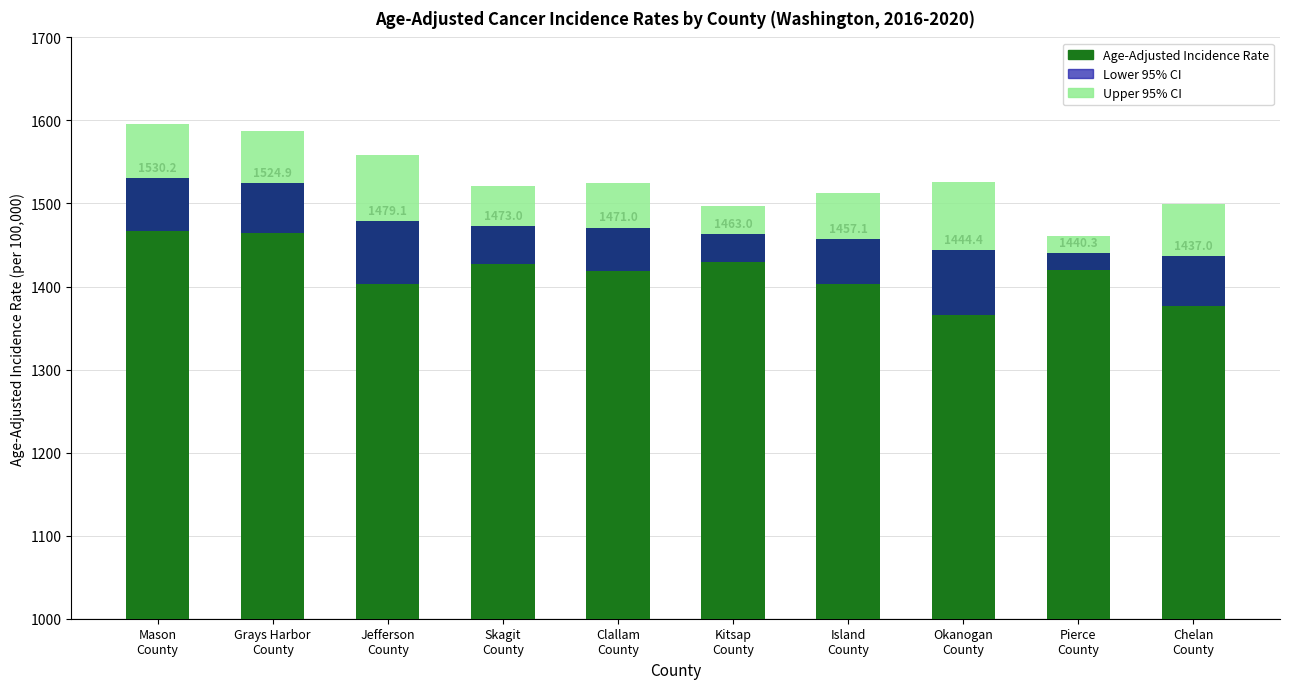

List the series in order of their peak value, highest first.

Age-Adjusted Incidence Rate, Upper 95% CI, Lower 95% CI